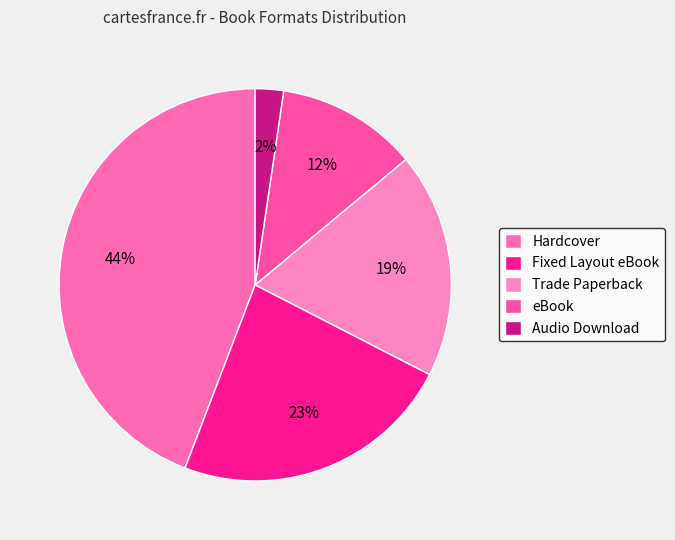

Is there a majority slice in this chart?

No